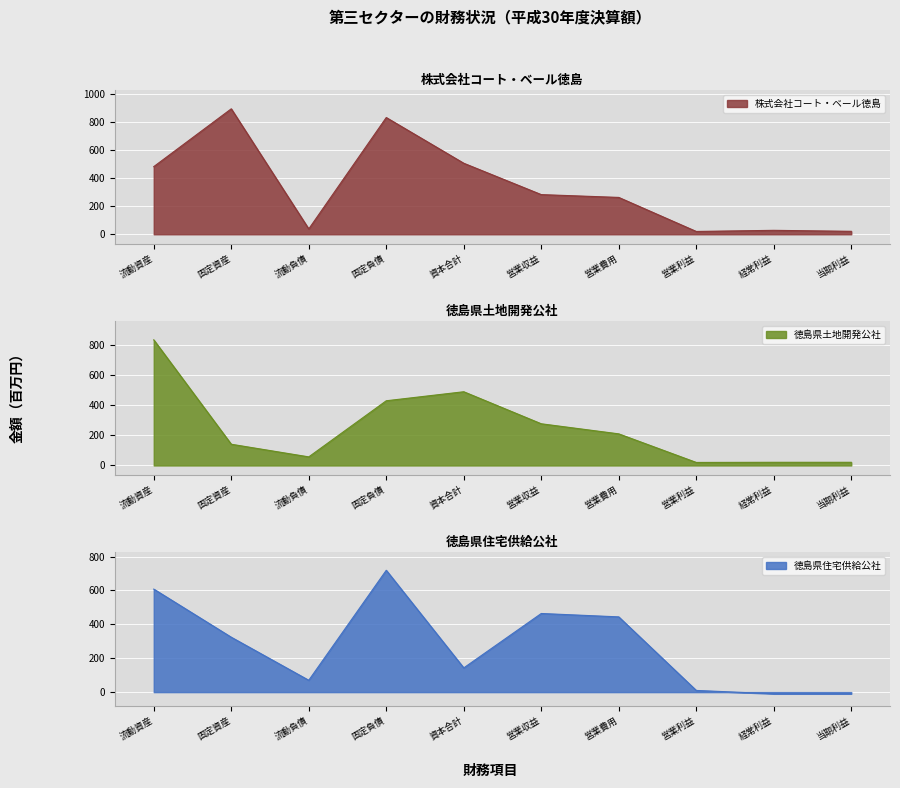

At which label does 株式会社コート・ベール徳島 reach its peak?

固定資産